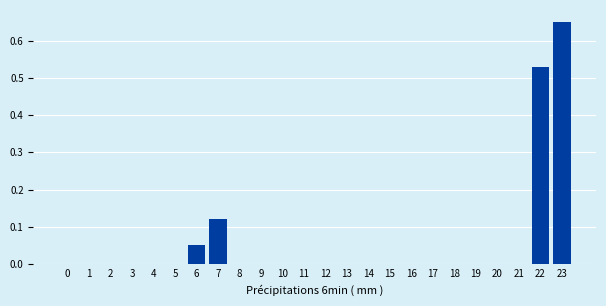

At which category does the chart reach its peak across all series?

23